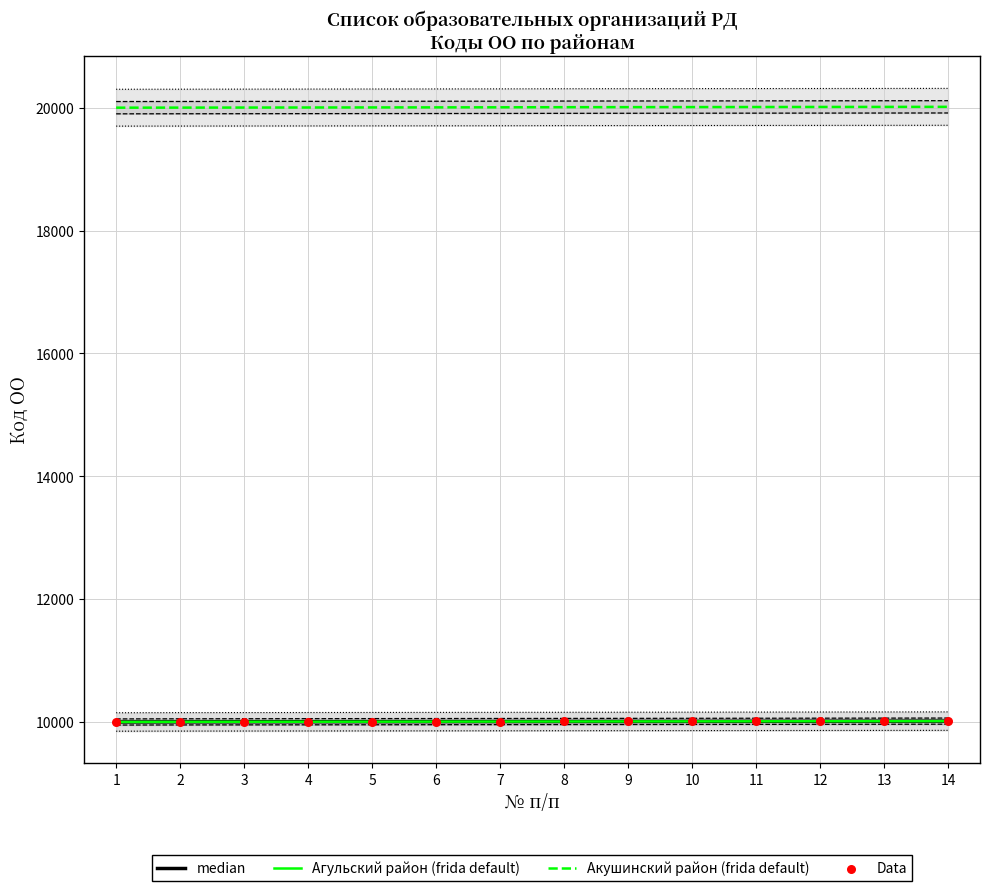

At which category is the sum across all series the highest?

14